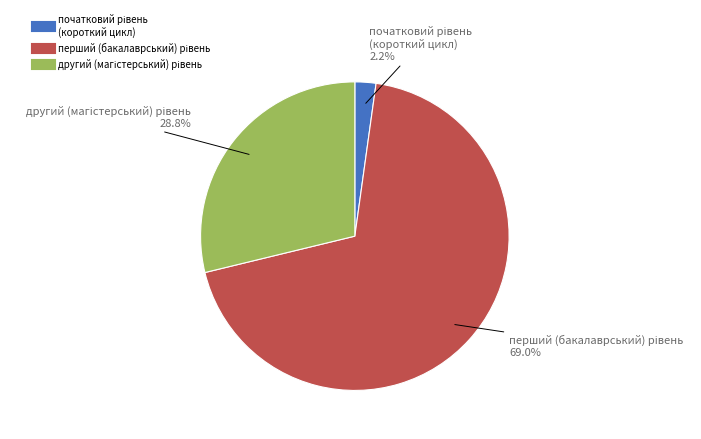

To the nearest percent, what is the difference between the largest and smallest slice percentages?

67%